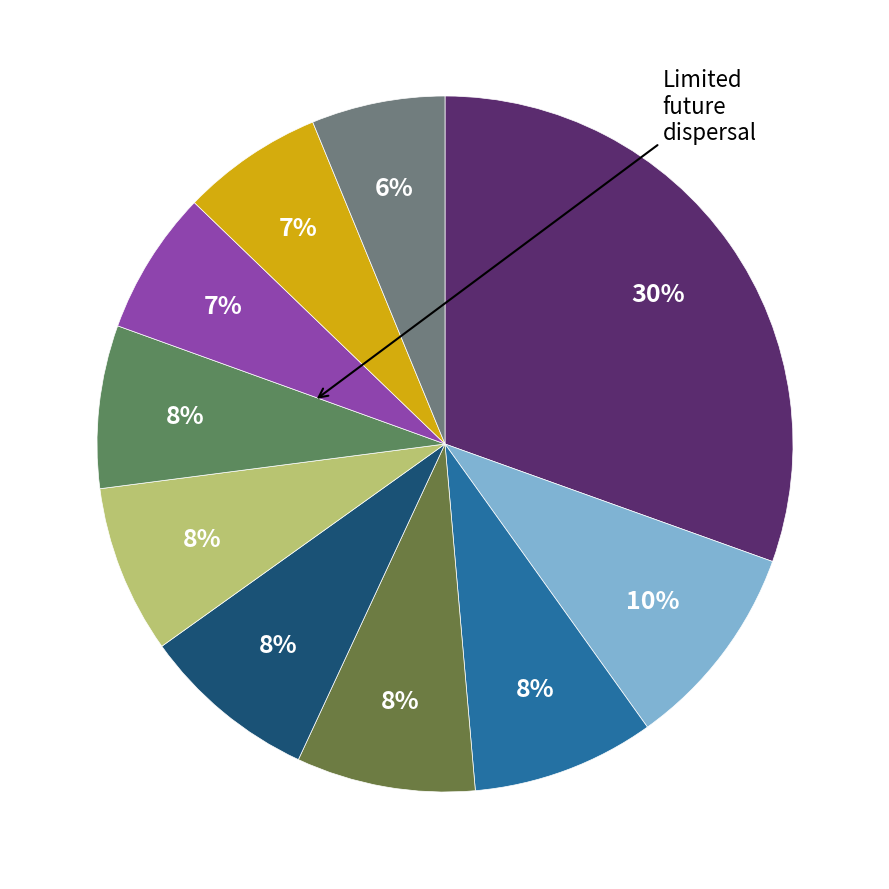

To the nearest percent, what is the average slice percentage?

10%